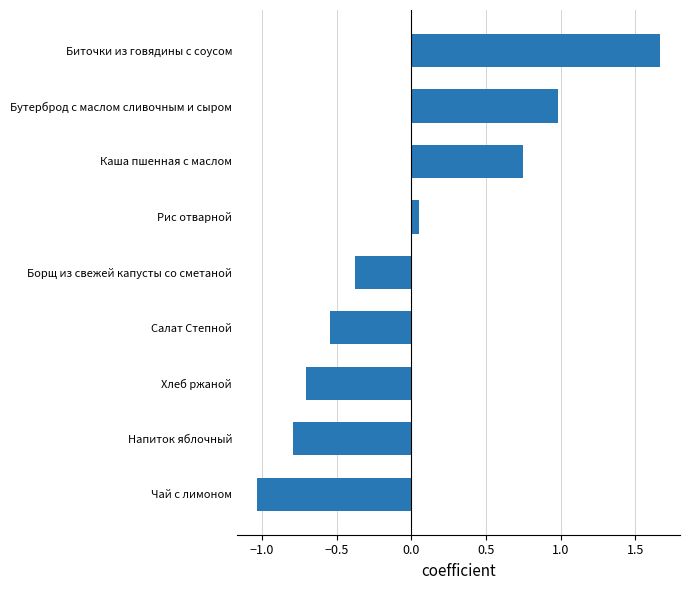

How many bars are there in total?

9